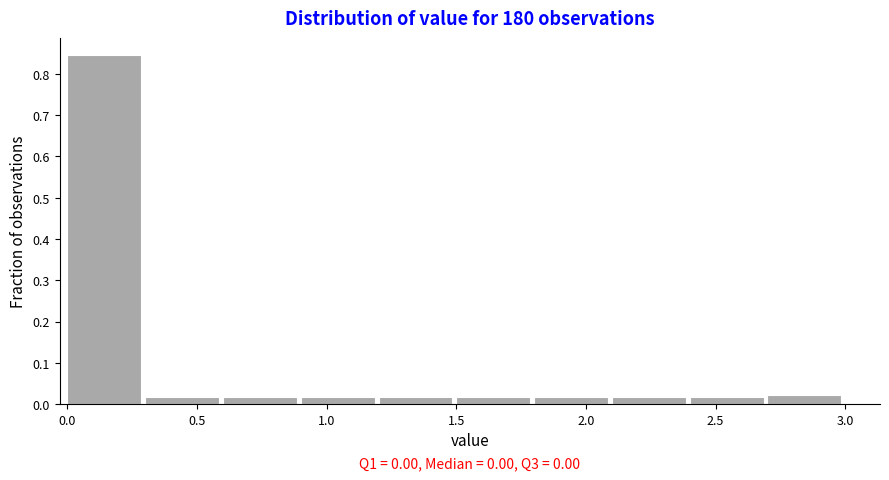

Over which range of the x-axis is the bar tallest?

0.0 to 0.3